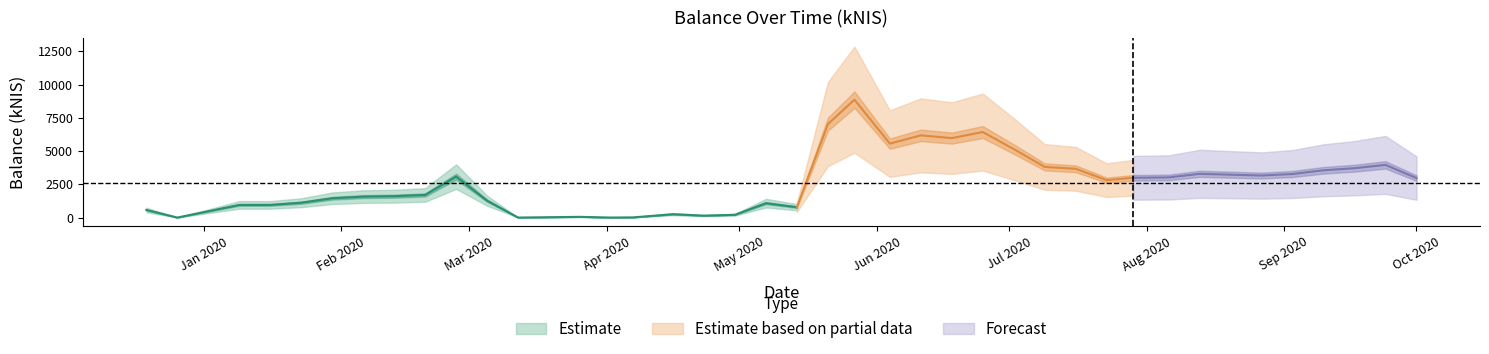

Count the number of values greater than 2968.

20